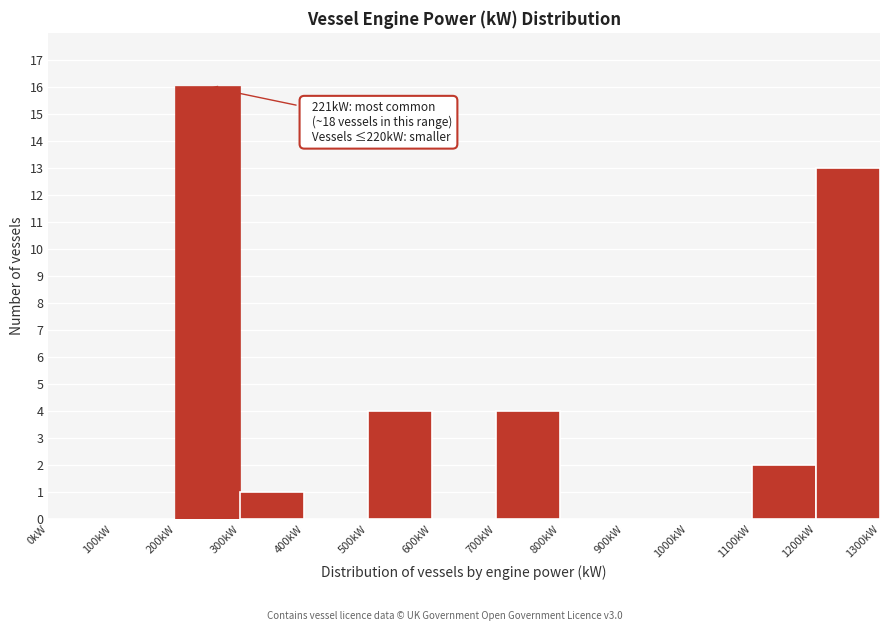

Which range on the x-axis has the tallest bar?

200 to 300